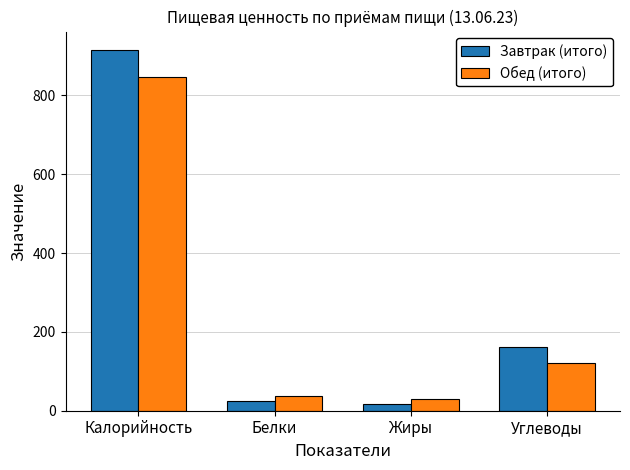

Is it true that Обед (итого) equals 847 at Калорийность?

True